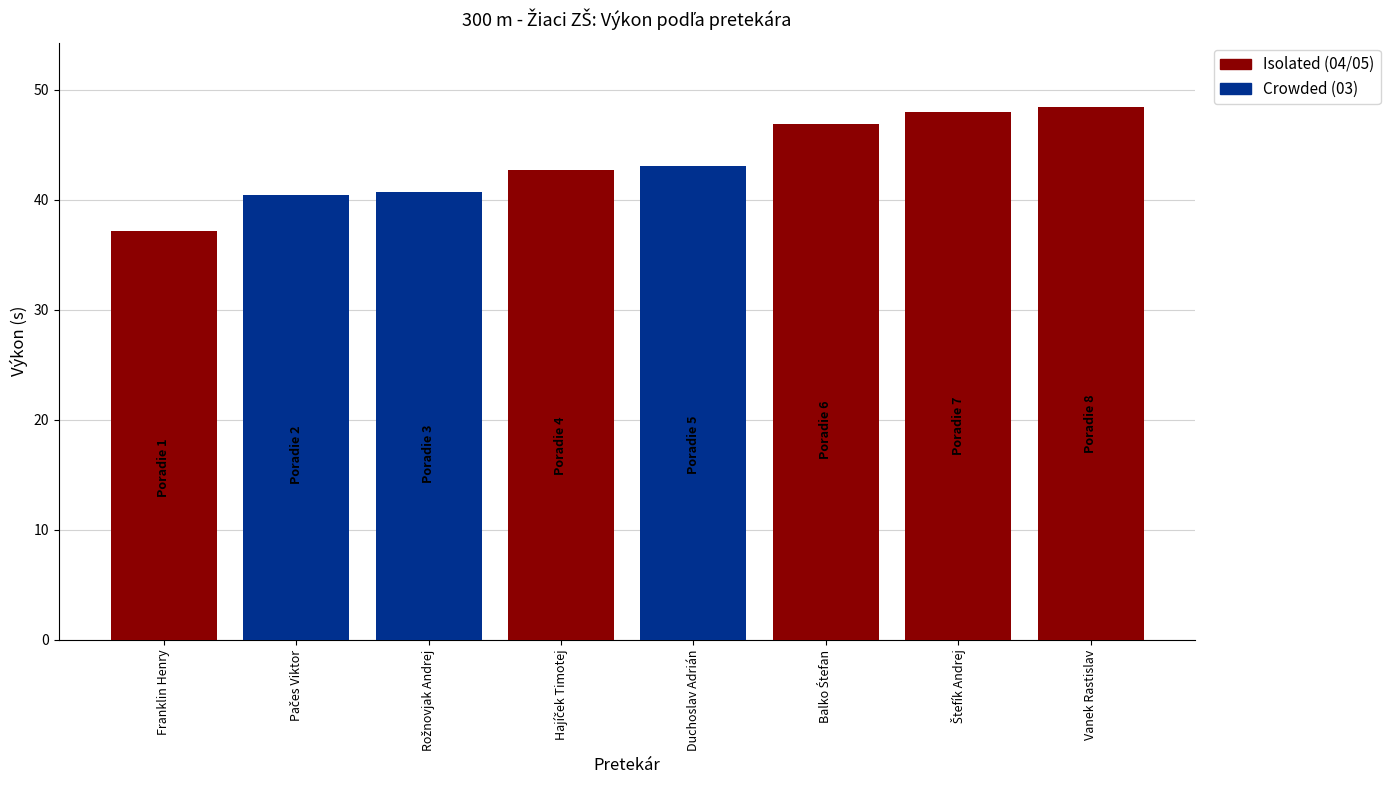

What is the difference between the maximum and minimum values?

11.3